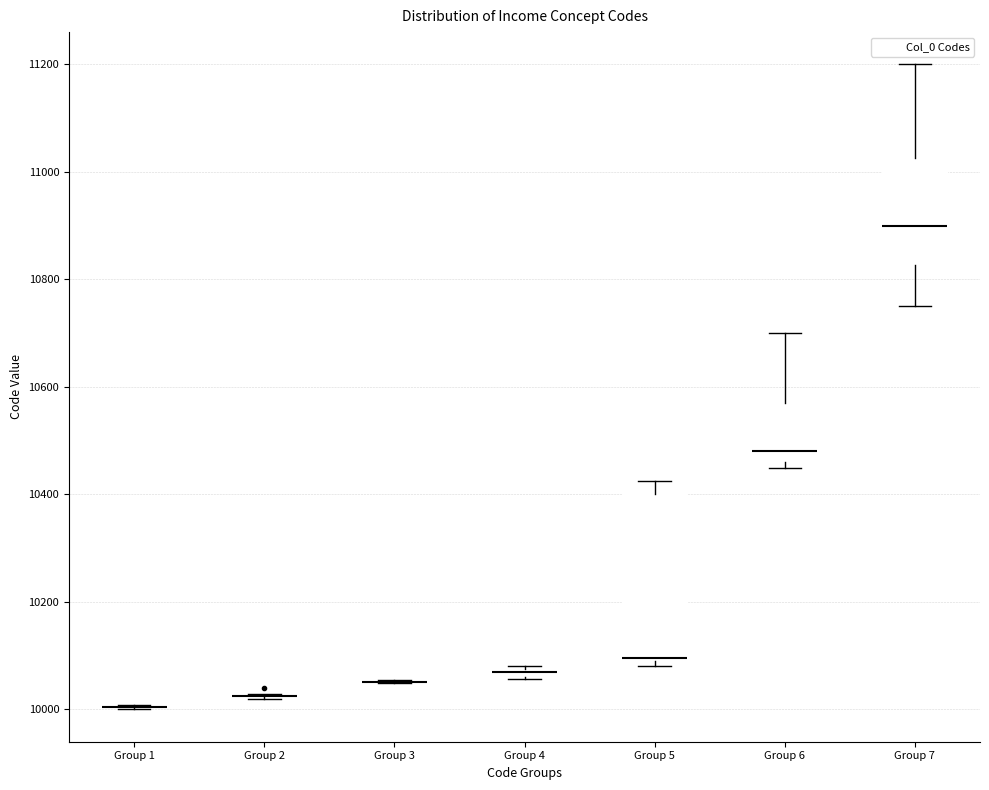

Where is the upper edge of the box for Group 5 on the y-axis? The values are not printed on the chart, so give them approximately, as read against the axis.

10400